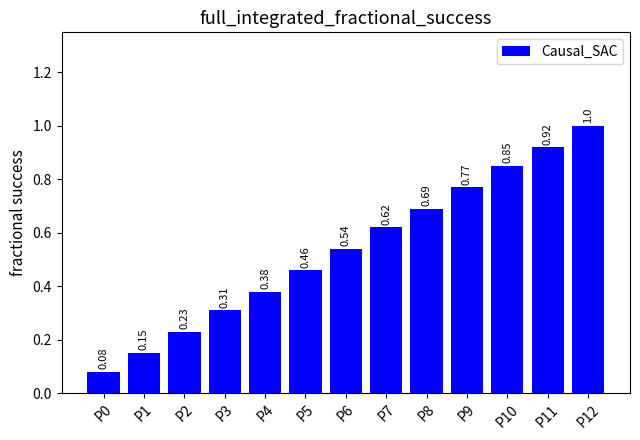

What is the maximum value shown in the chart?

1.0